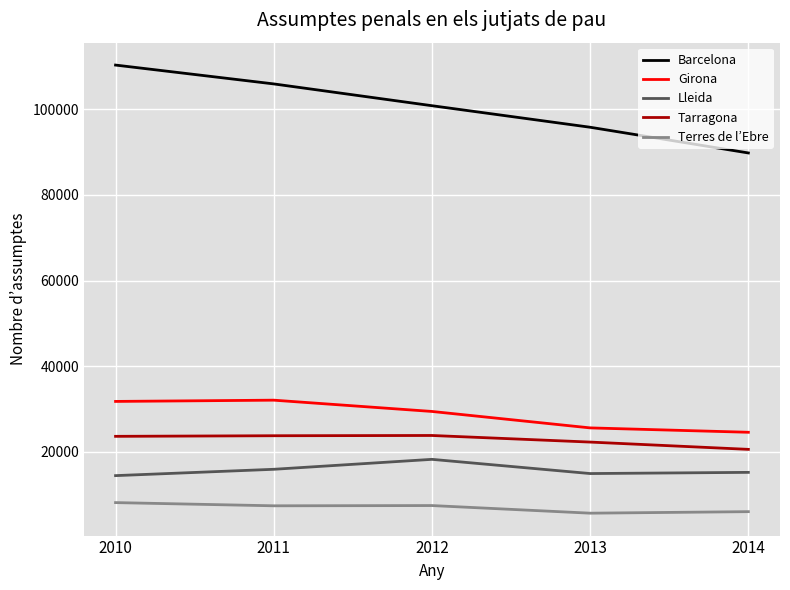

Rank the series at 2011 from lowest to highest value.

Terres de l’Ebre, Lleida, Tarragona, Girona, Barcelona